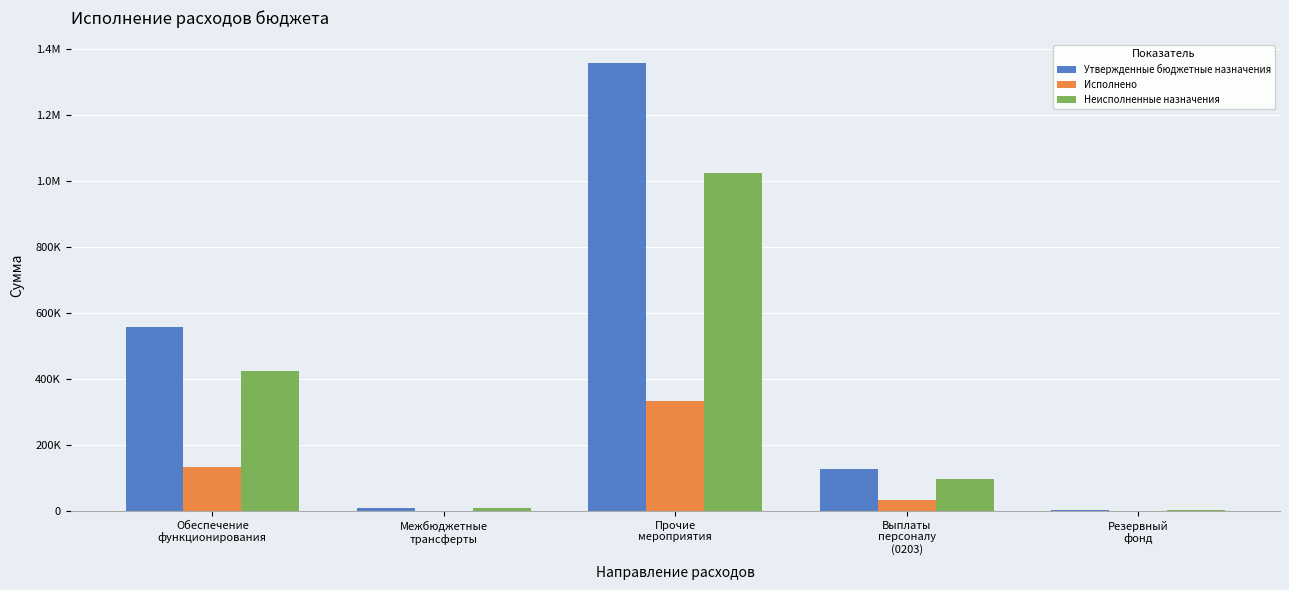

What is the sum of all Утвержденные бюджетные назначения values?

2050189.0